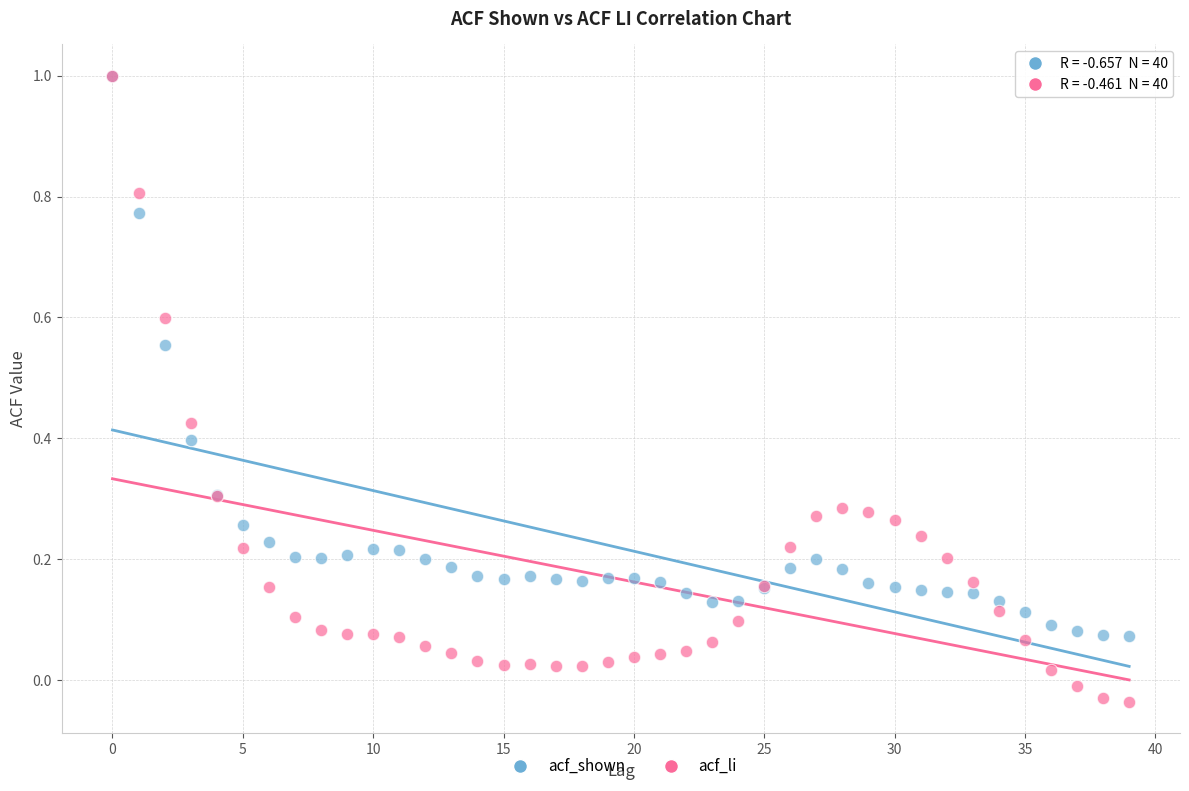

Which series has the largest Y range (max minus min)?

acf_li